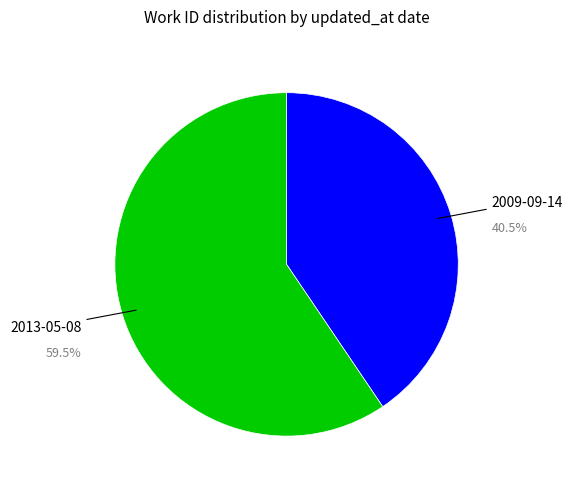

Is it true that 2013-05-08 is 59% of the pie?

True